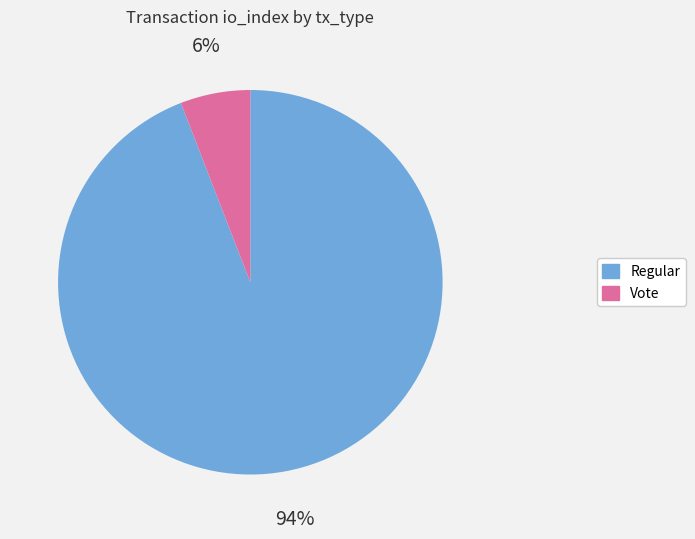

To the nearest percent, what is the average slice percentage?

50%